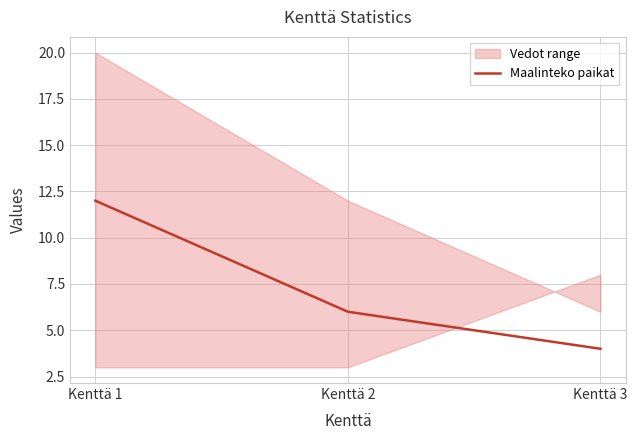

At which label does the data first exceed 6?

Kenttä 1